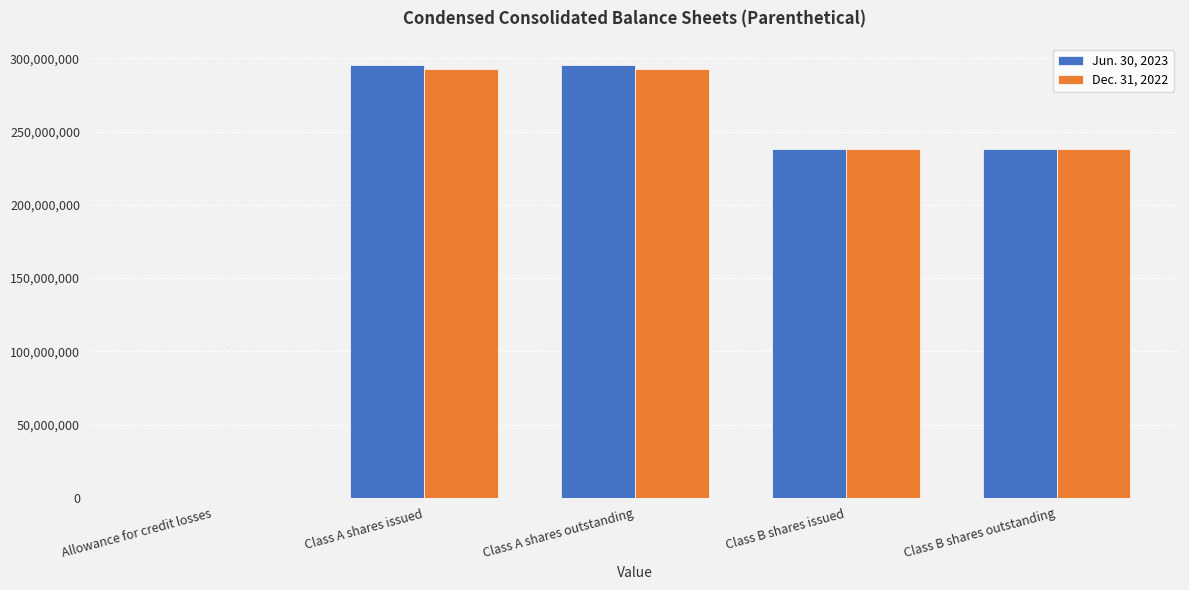

Which series has the largest range (max minus min)?

Jun. 30, 2023